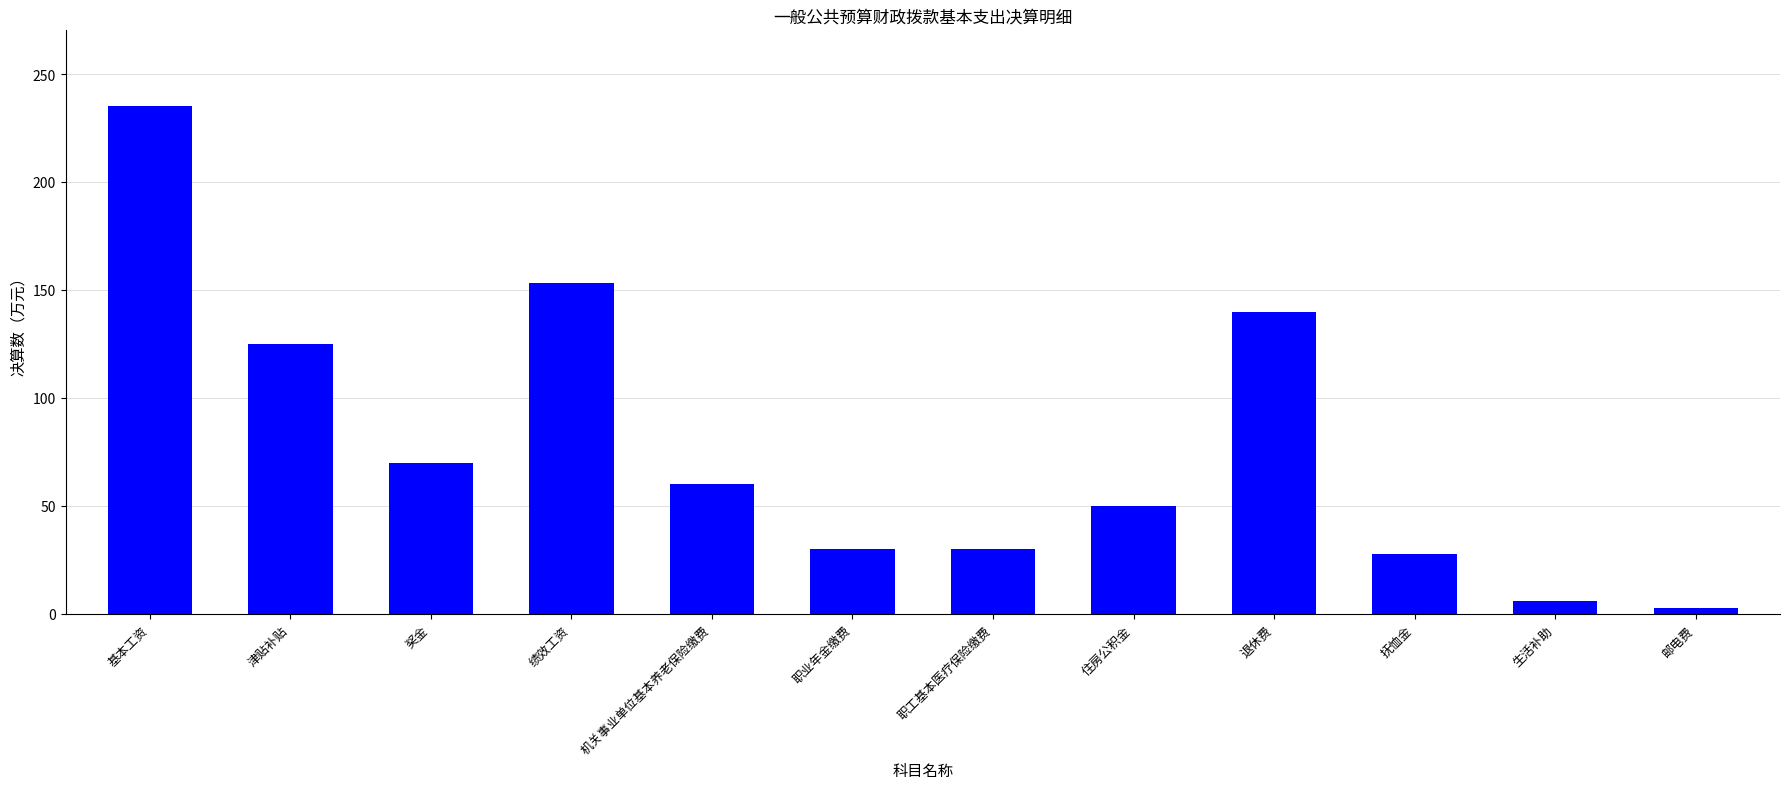

Read the value at 津贴补贴.

125.1